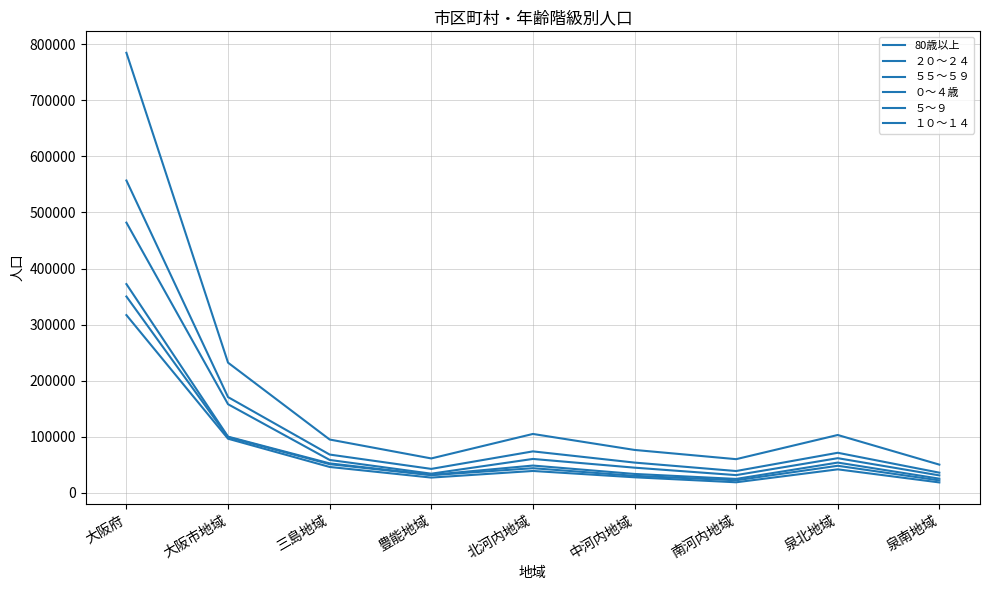

How many values in the １０～１４ series are below 48790?

4